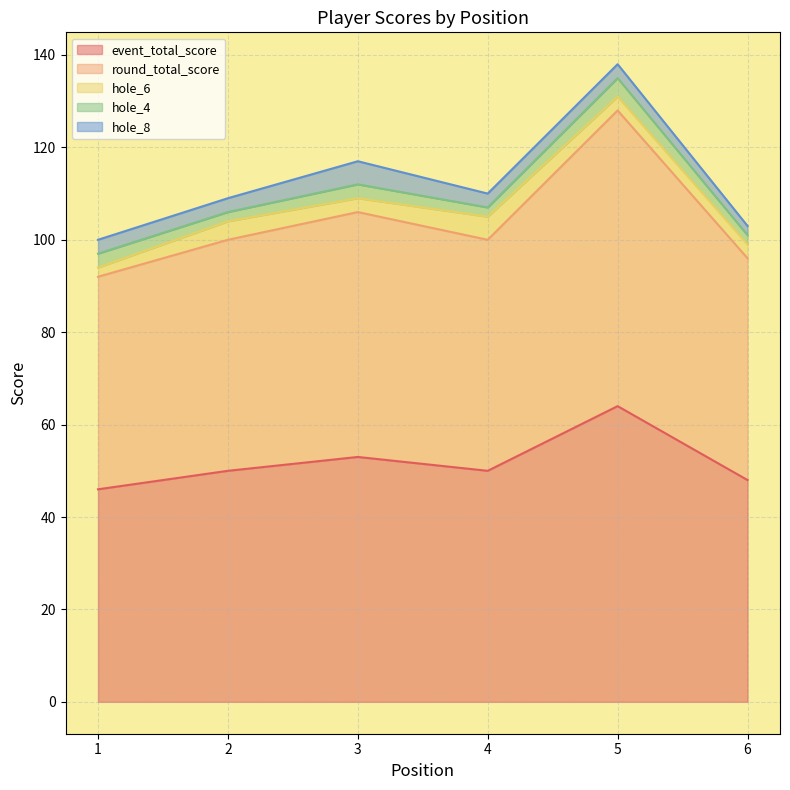

What value does the hole_8 series have at 6?

2